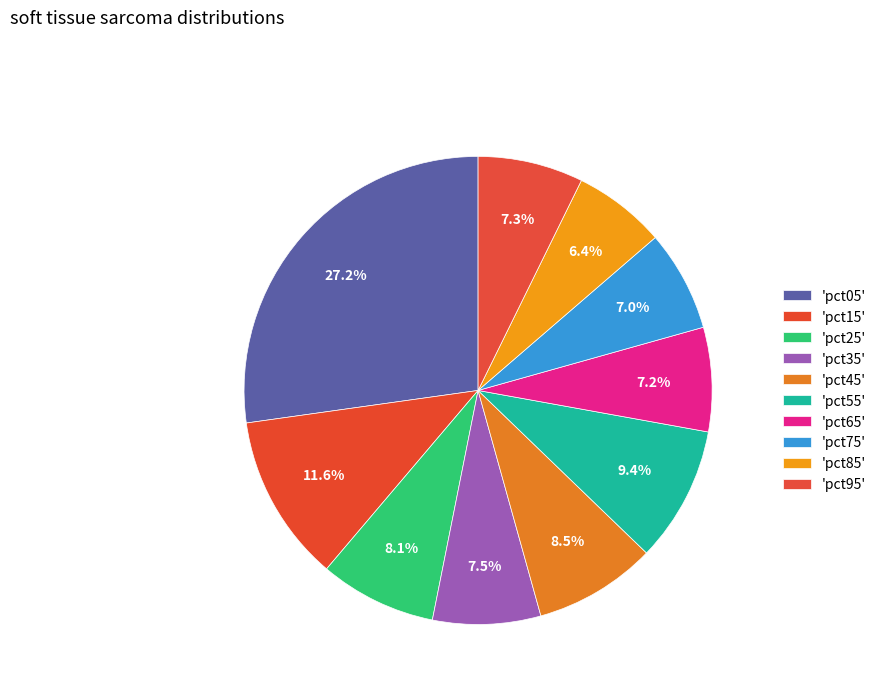

Count the number of slices in the pie.

10